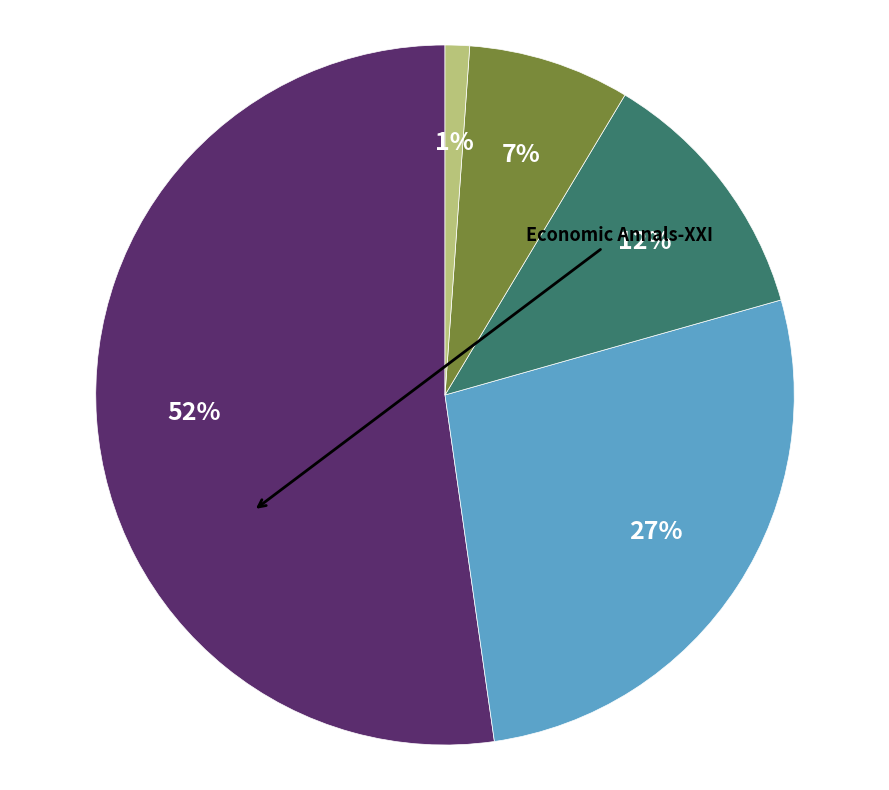

To the nearest percent, what is the average slice percentage?

20%